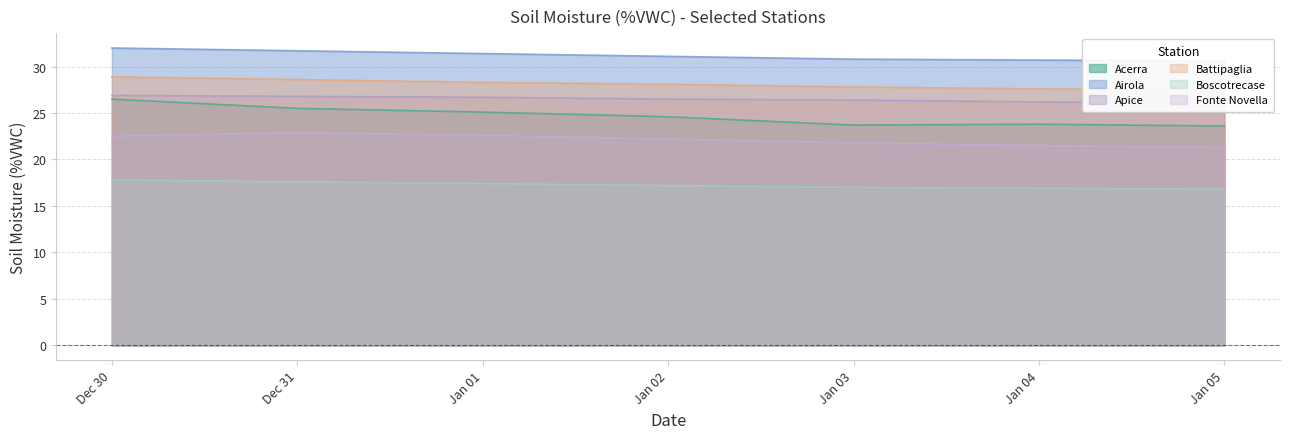

At how many categories does at least one series exceed 23?

7